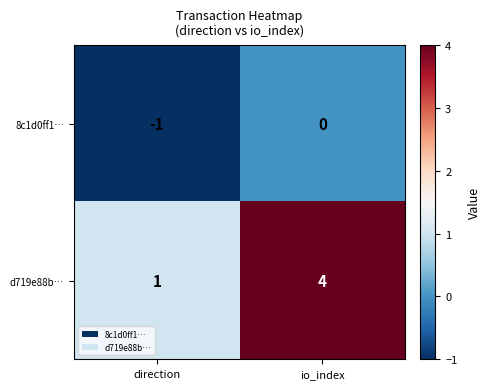

Reading left to right, list all the values displayed in this chart.

8c1d0ff1…: direction=-1	io_index=0
d719e88b…: direction=1	io_index=4